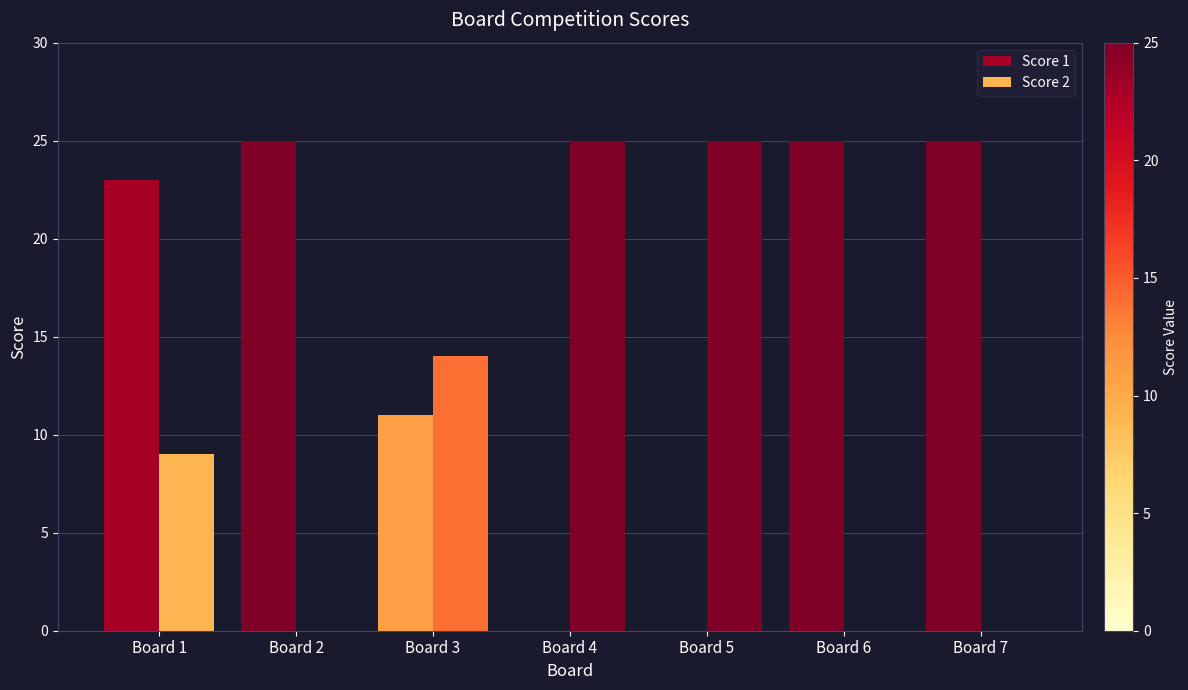

How many distinct data groups are displayed?

2